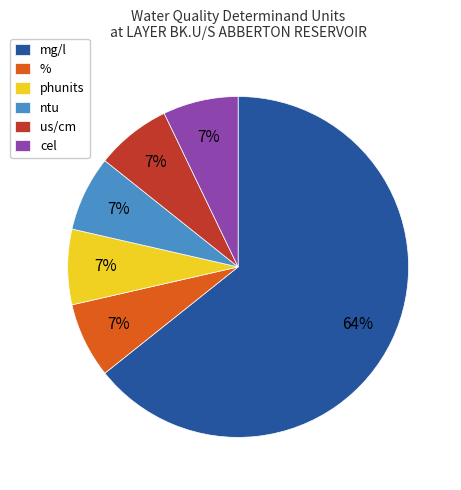

Combined, do mg/l and phunits account for over 50%?

Yes